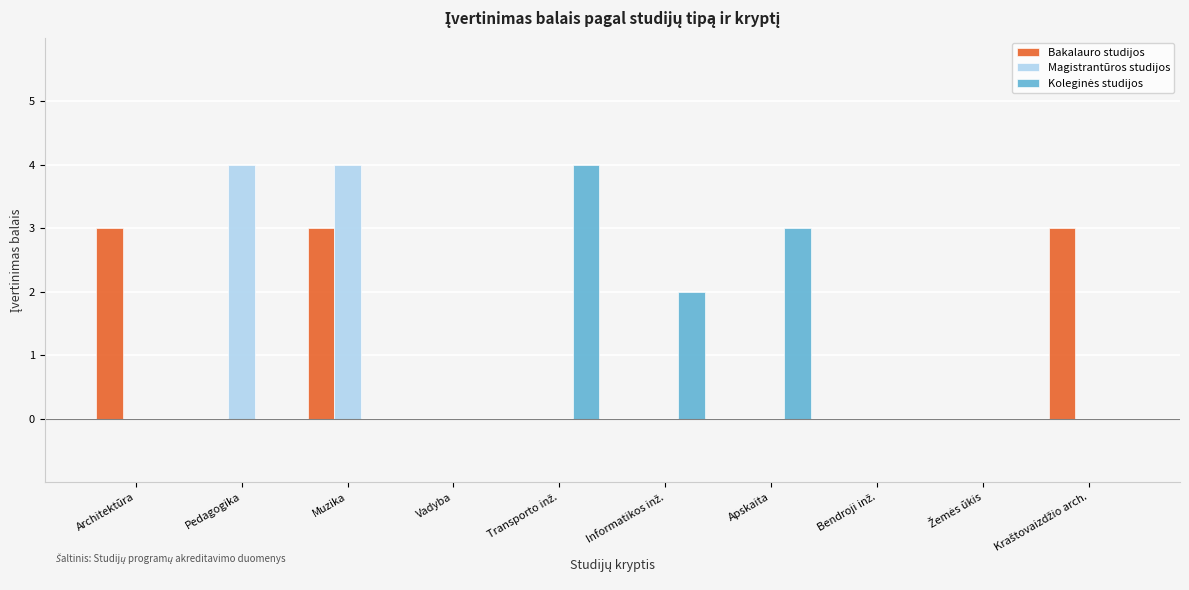

The value of Magistrantūros studijos at Pedagogika is 4. True or false?

True